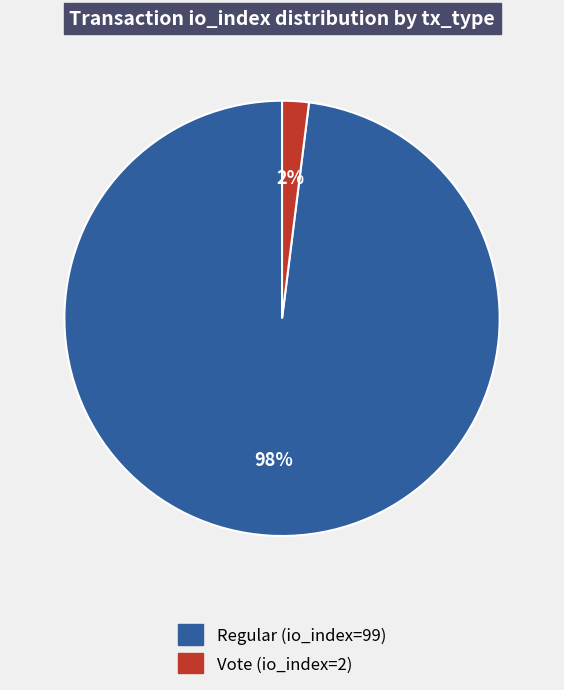

Do Regular (io_index=99) and Vote (io_index=2) together represent more than half of the pie?

Yes